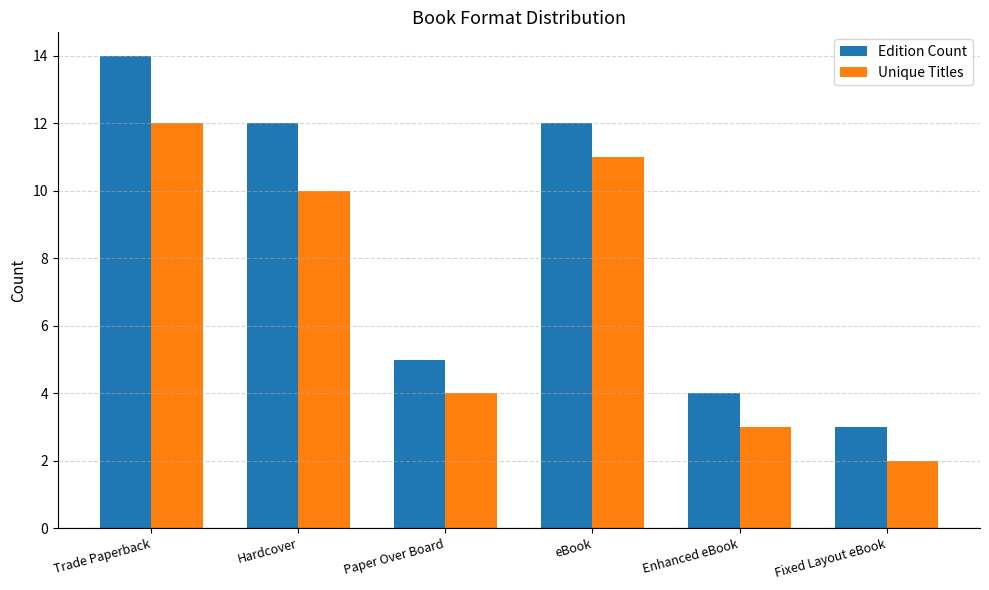

Which series has the largest total across all categories?

Edition Count